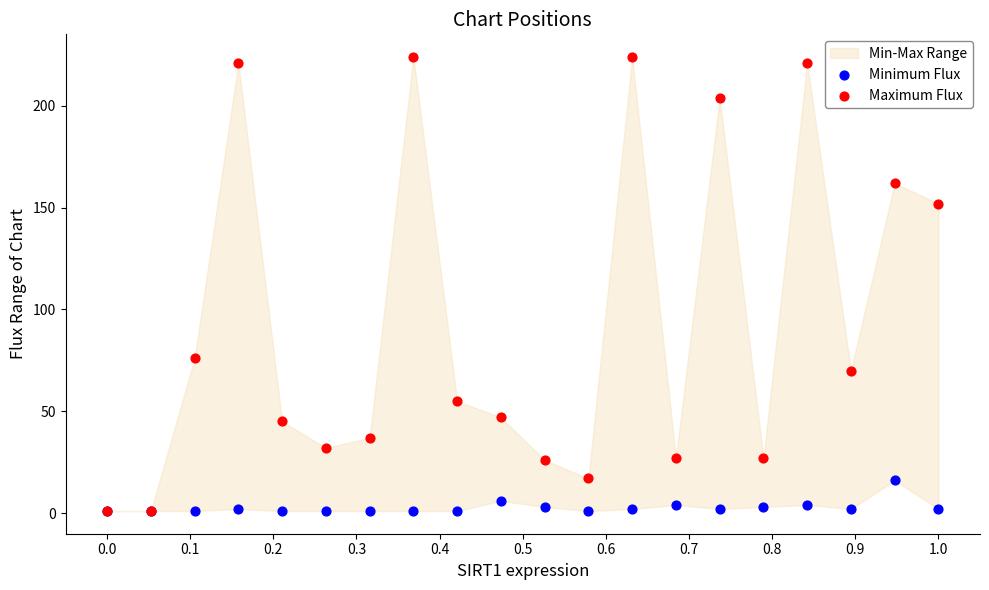

Which series has the widest spread of Y values?

Maximum Flux